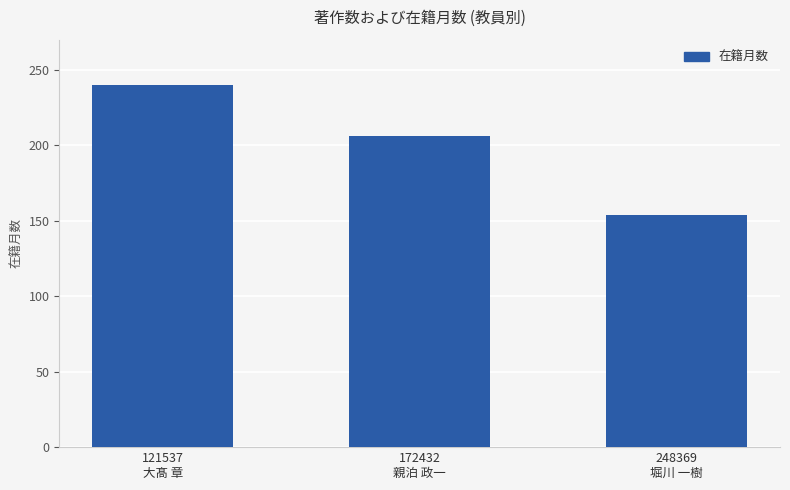

Between 121537
大髙 章 and 172432
親泊 政一, which is larger?

121537
大髙 章